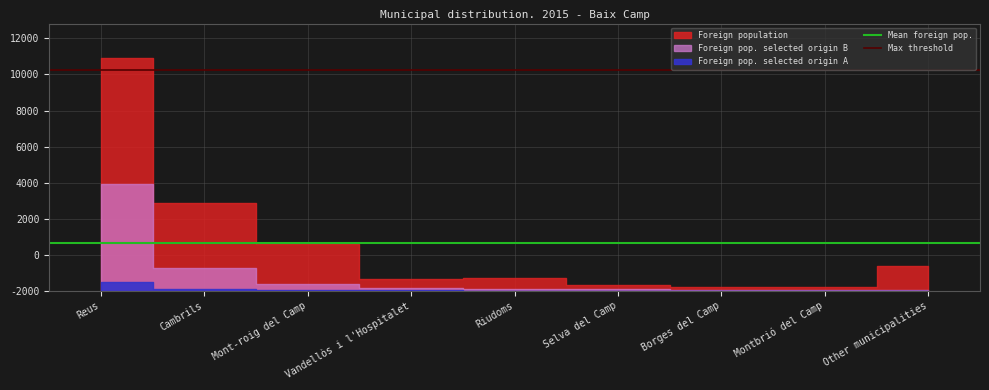

Which series has the largest total across all categories?

Max threshold